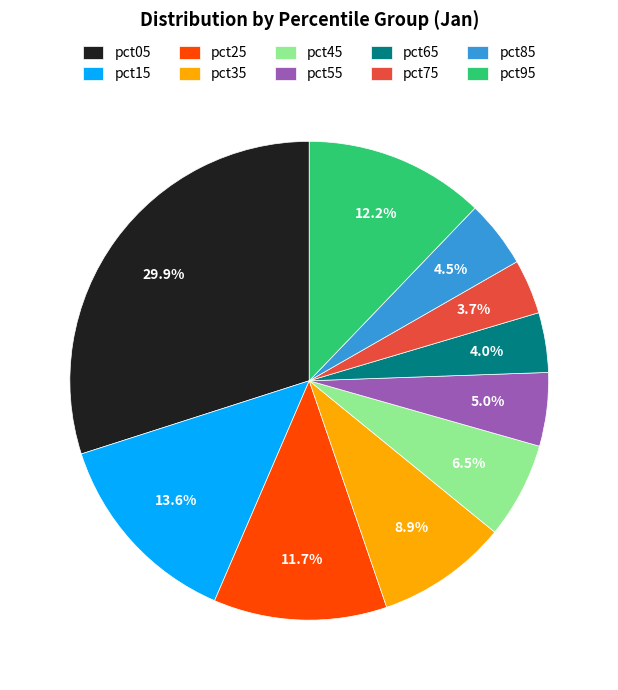

What percentage do pct45 and pct15 together represent?

20.1%